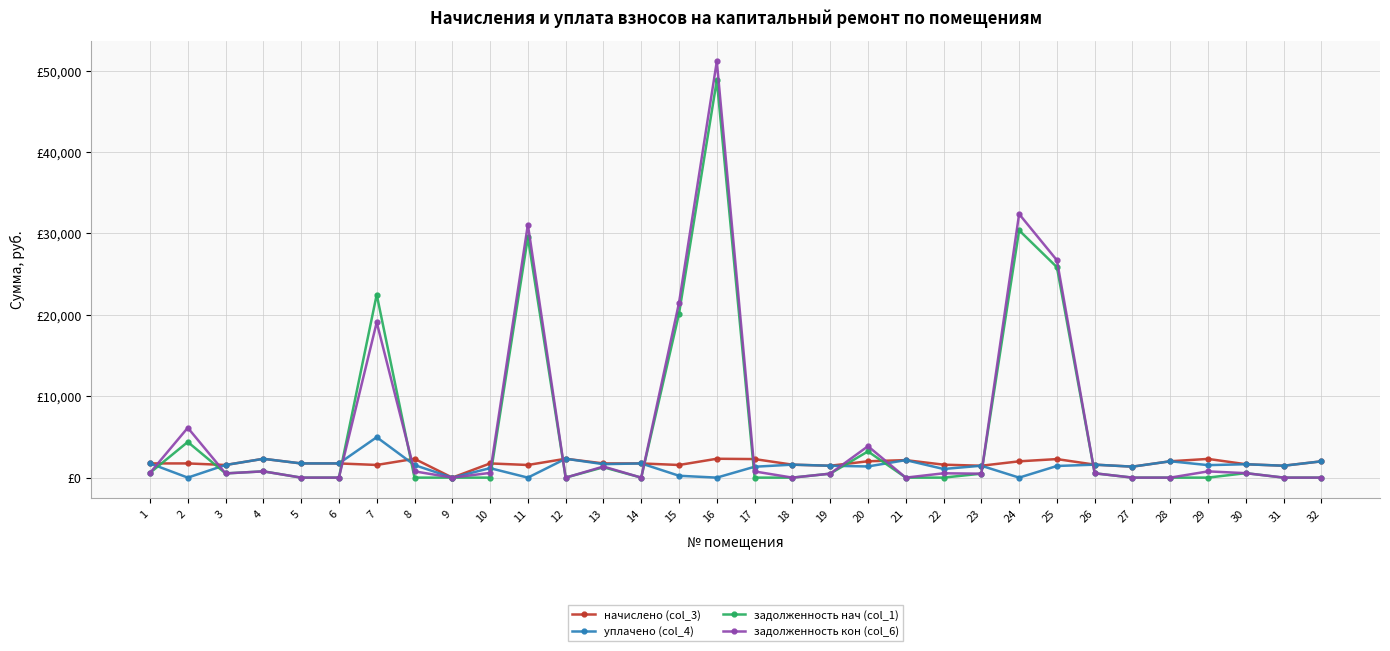

Which series ends up on top after the final intersection of задолженность нач (col_1) and начислено (col_3)?

начислено (col_3)